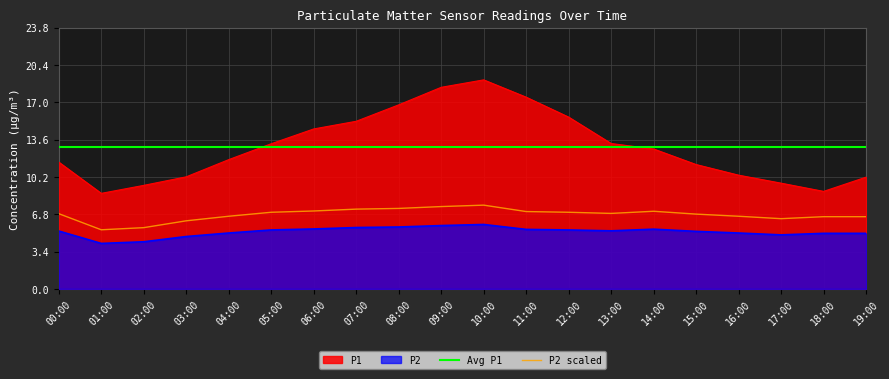

What is the minimum value shown in the chart?

4.2